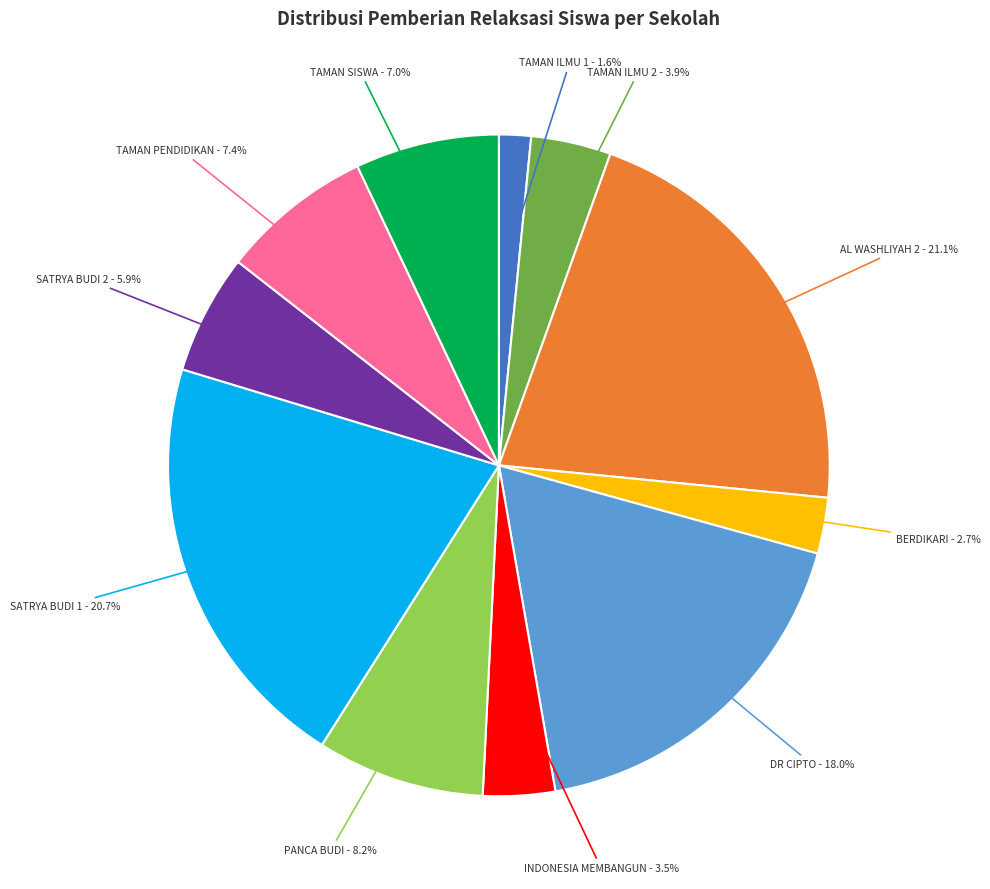

Is there a majority slice in this chart?

No